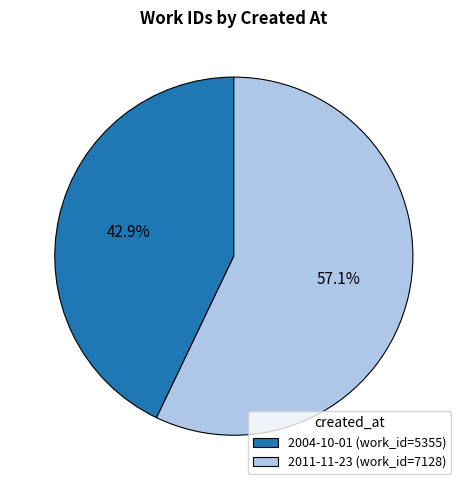

Rank the categories by value from highest to lowest.

2011-11-23, 2004-10-01